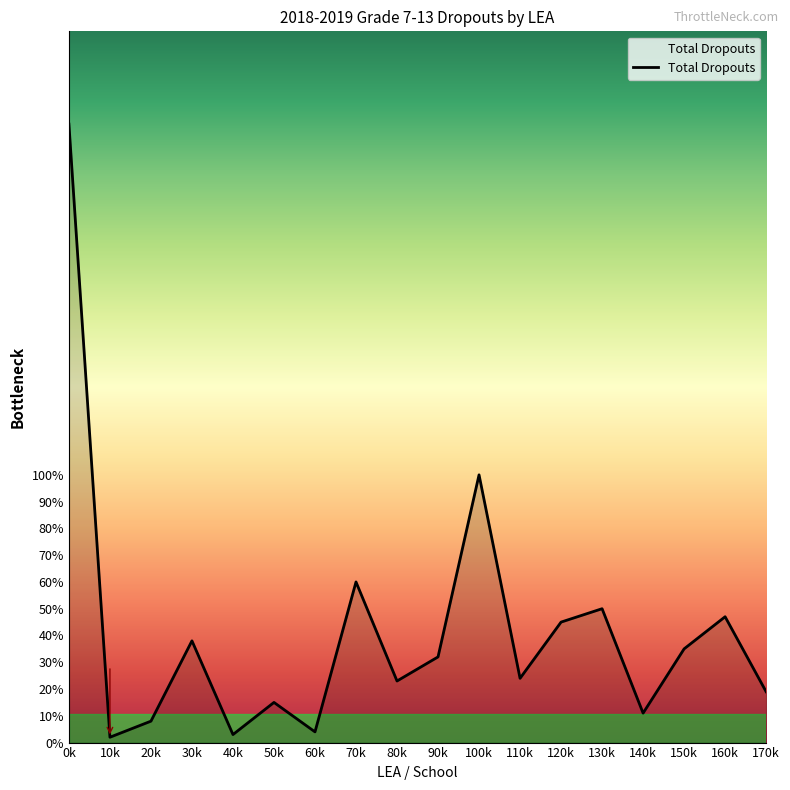

How many lines are shown in the chart?

1